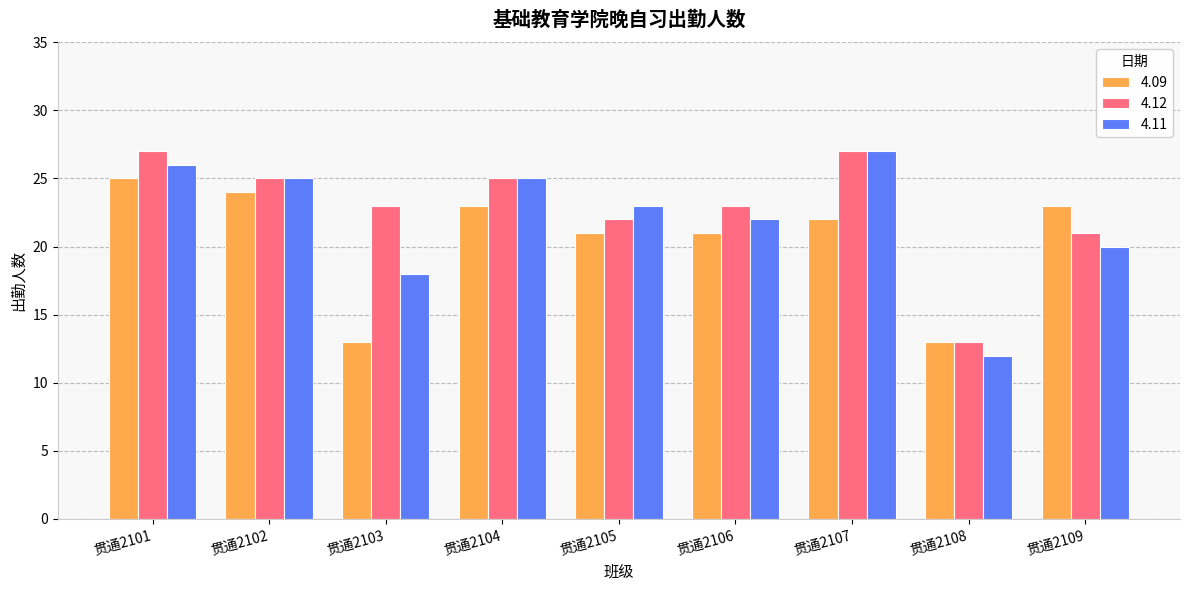

Does the chart contain any negative values?

No